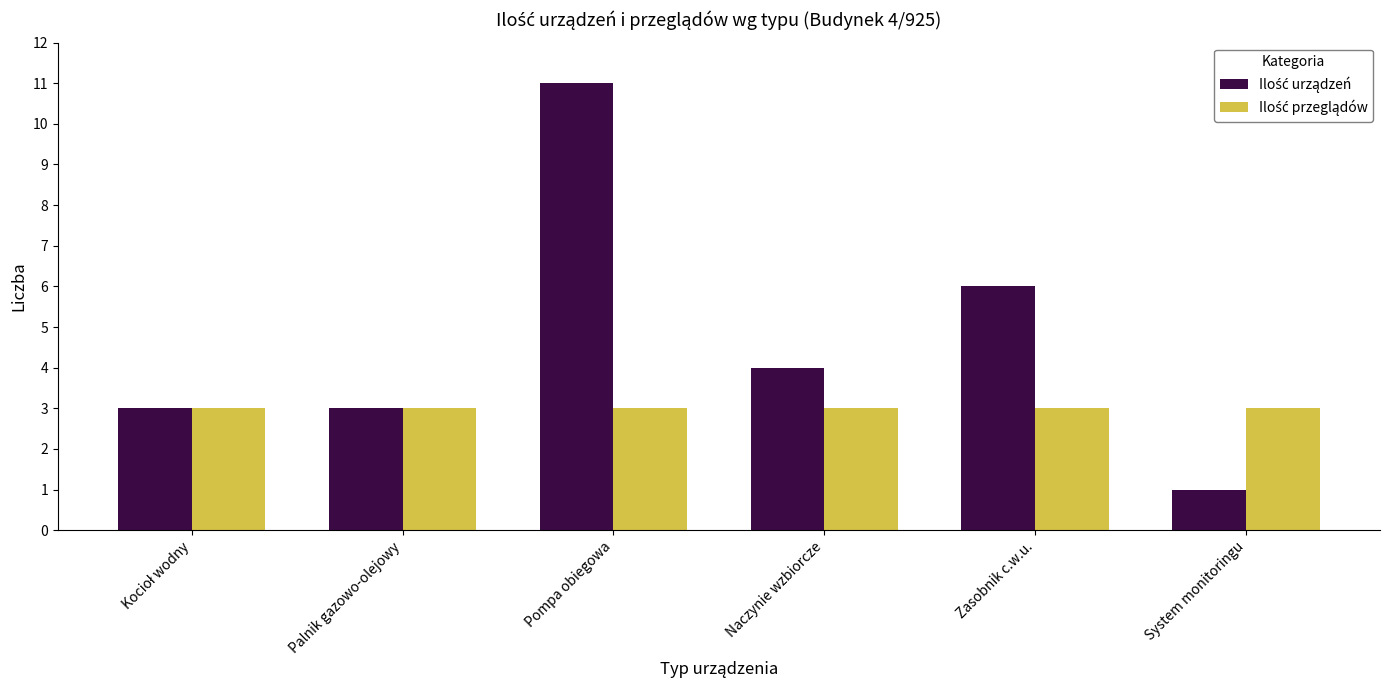

What is the total value across all series at Zasobnik c.w.u.?

9